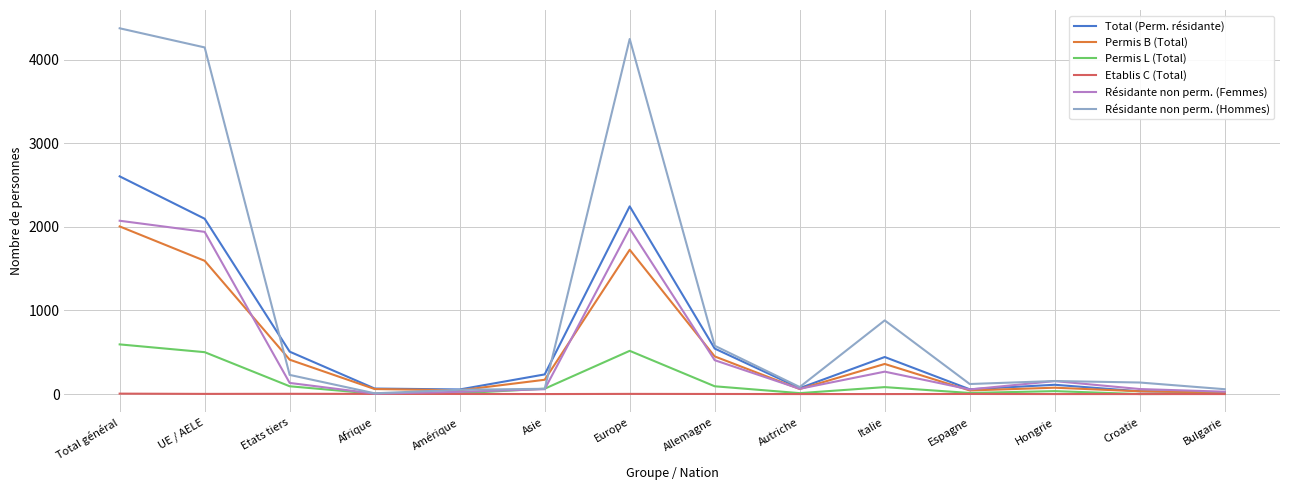

The value of Résidante non perm. (Hommes) at Amérique is 51. True or false?

True